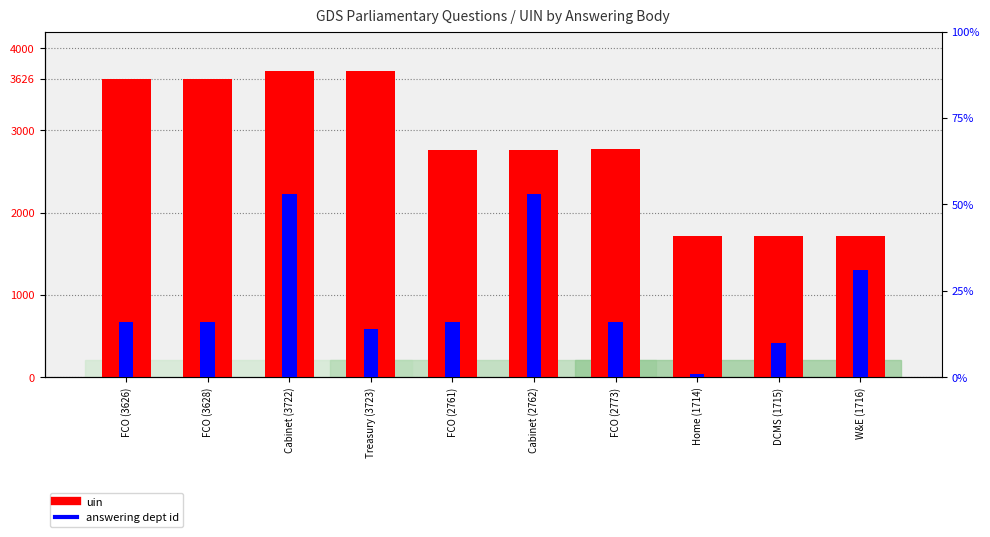

How many groups of bars are there?

10